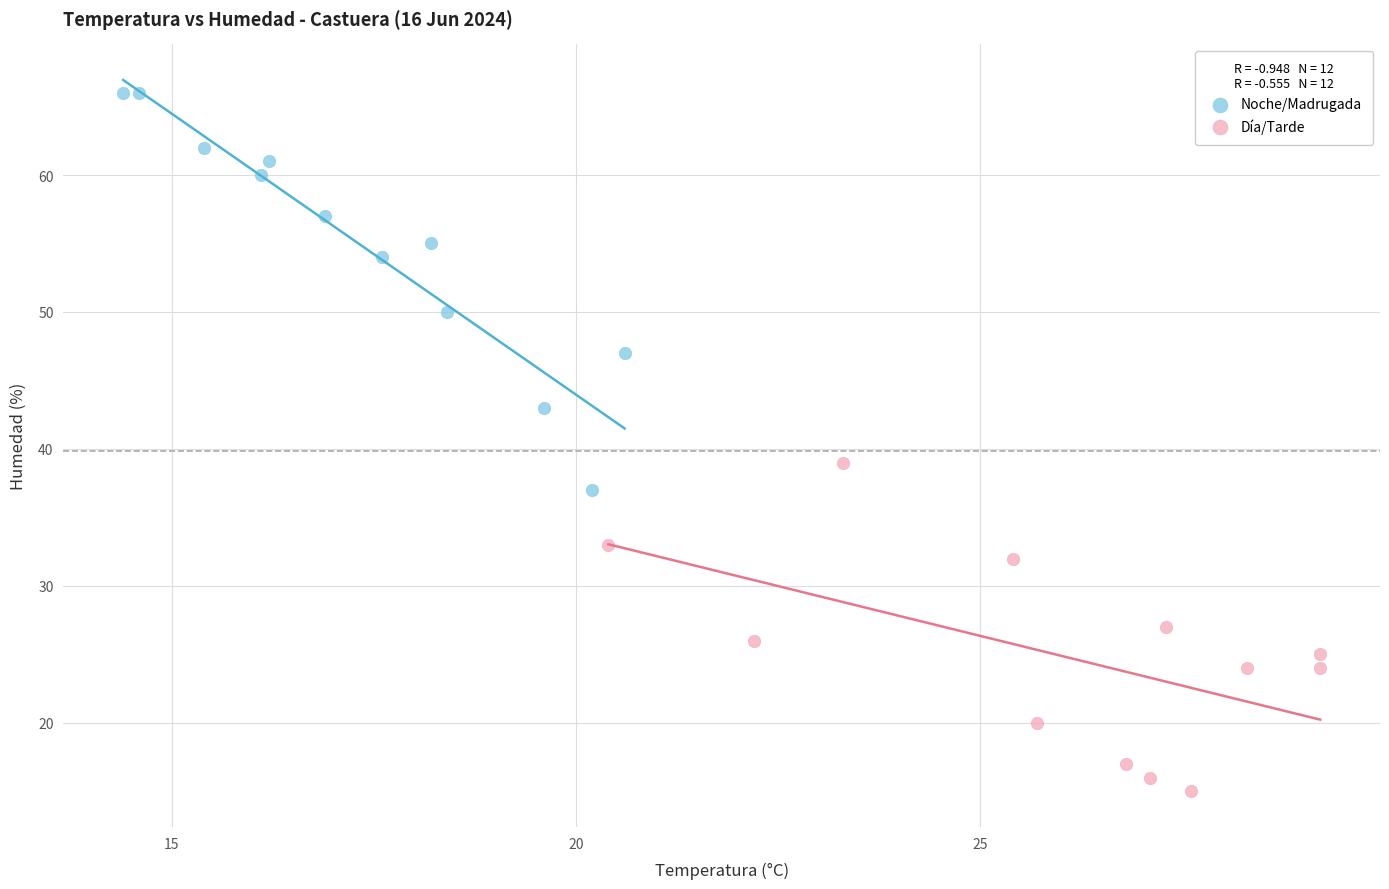

Which series contains the lowest Y value?

Día/Tarde